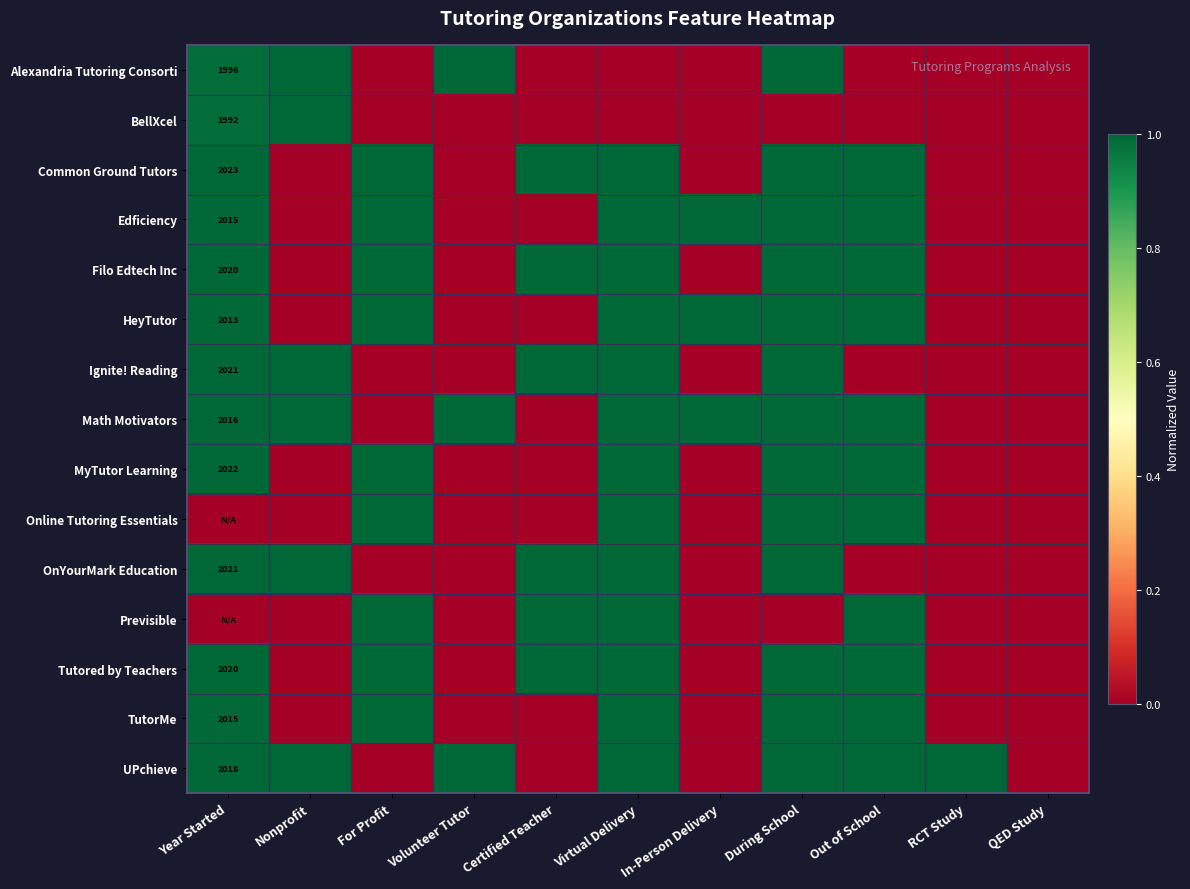

List the series in order of their peak value, lowest first.

Alexandria Tutoring Consorti, BellXcel, Common Ground Tutors, Edficiency, Filo Edtech Inc, HeyTutor, Ignite! Reading, Math Motivators, MyTutor Learning, Online Tutoring Essentials, OnYourMark Education, Previsible, Tutored by Teachers, TutorMe, UPchieve